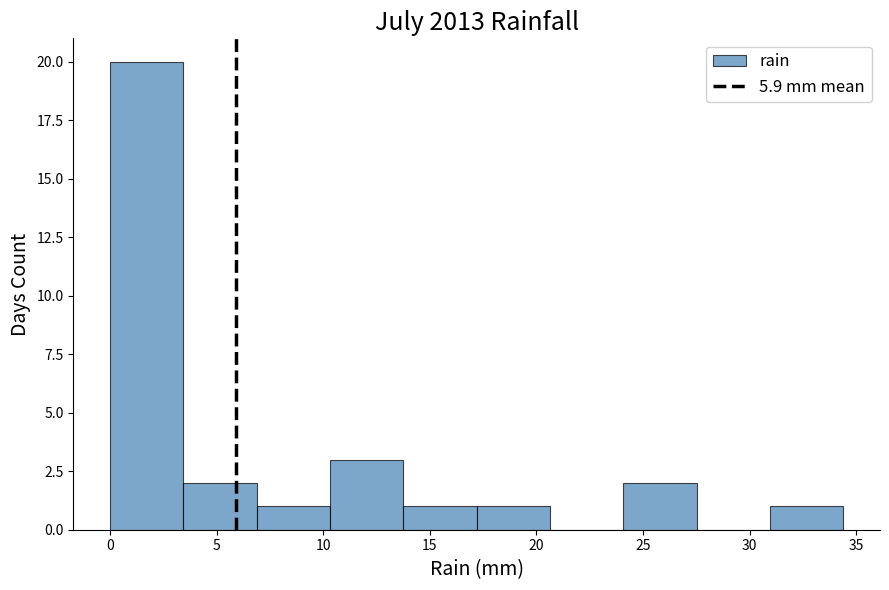

Reading left to right, list every bar in this chart as the range it spans on the x-axis followed by its height. Neither the bar edges nor the heights are printed on the chart, so give them approximately, as read against the axes.

0.0 to 3.5: 20
3.5 to 7.0: 2
7.0 to 10.5: 1
10.5 to 14.0: 3
14.0 to 17.0: 1
17.0 to 20.5: 1
20.5 to 24.0: 0
24.0 to 27.5: 2
27.5 to 31.0: 0
31.0 to 34.5: 1